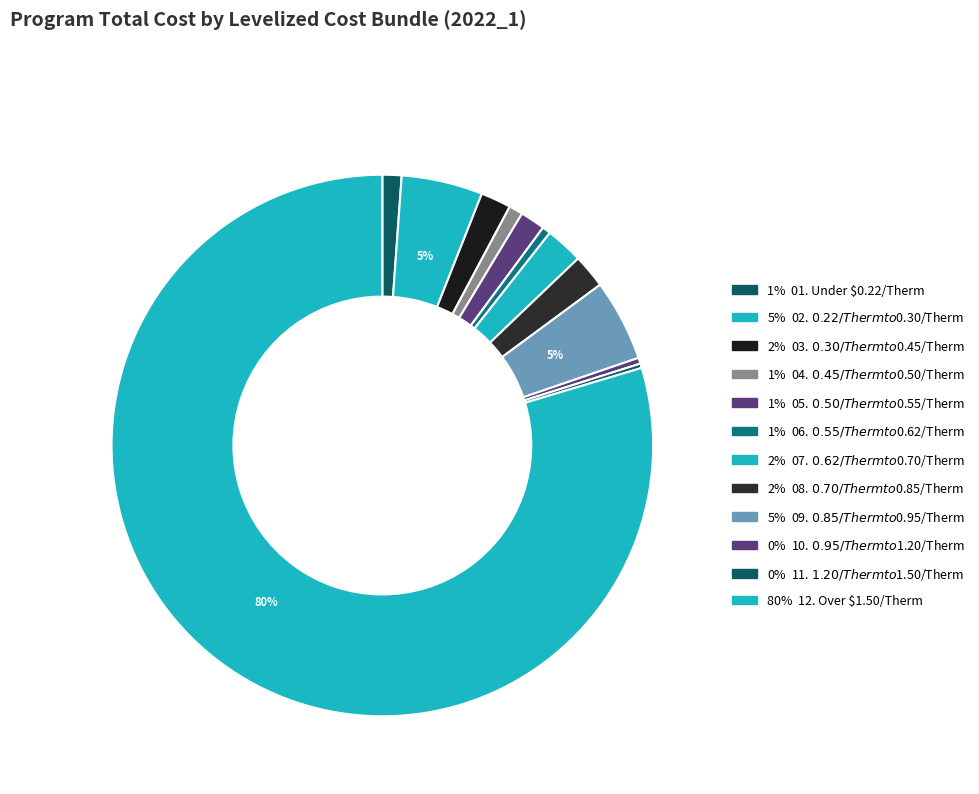

How many segments does this pie chart have?

12